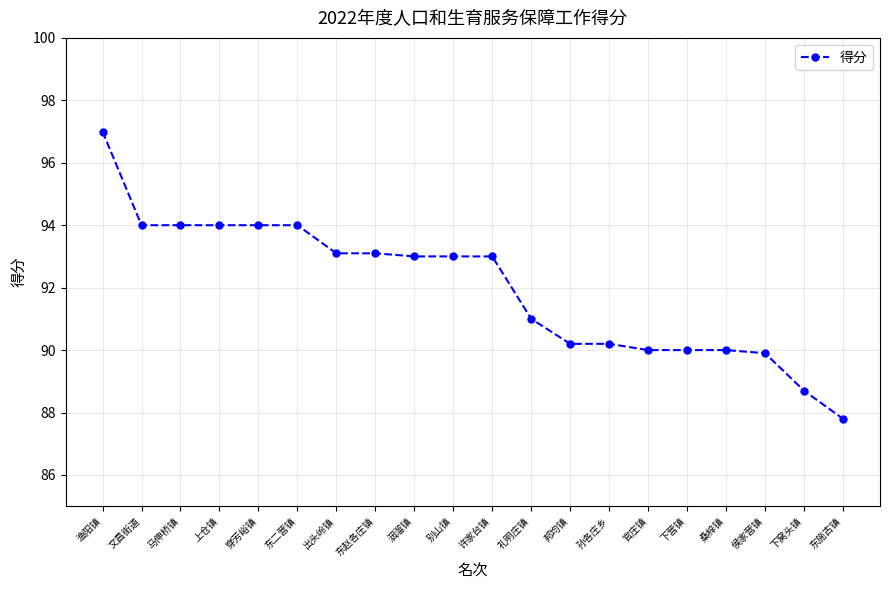

Which category has the lowest value across all series?

东施古镇